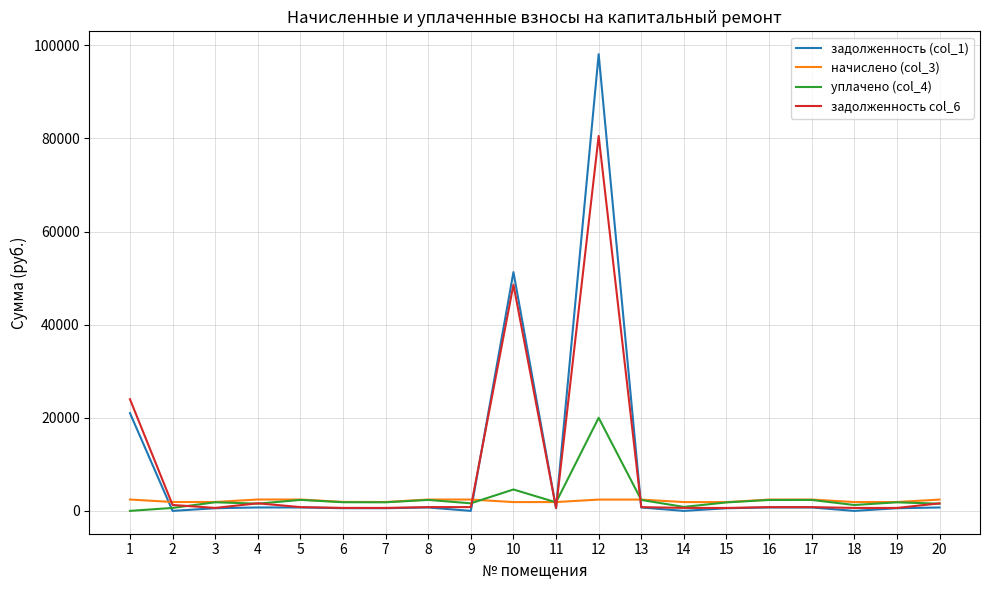

What is the average value of the задолженность (col_1) series?

8947.7